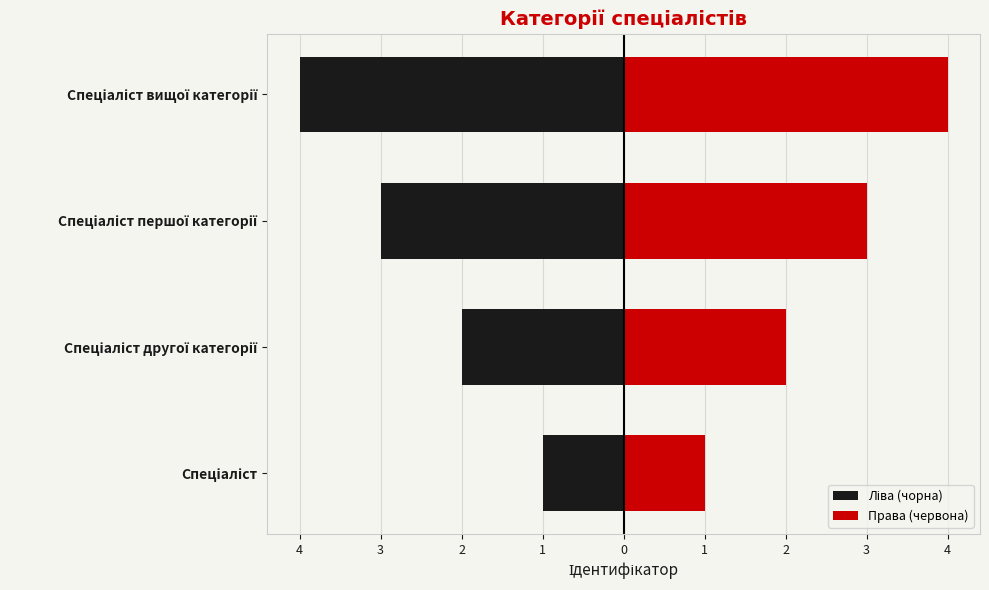

What is the value of the Права (червона) bar at the 2nd from the left?

2